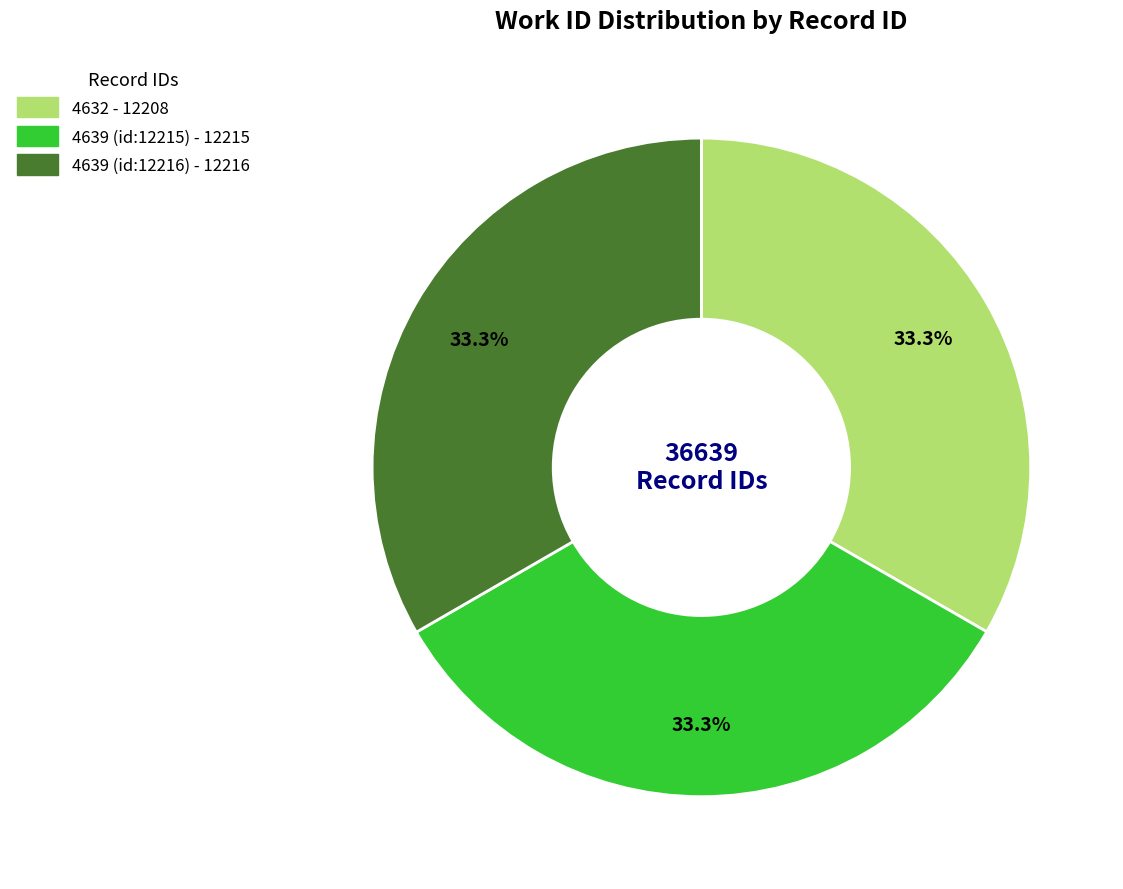

Do 4639 (id:12216) and 4632 together represent more than half of the pie?

Yes